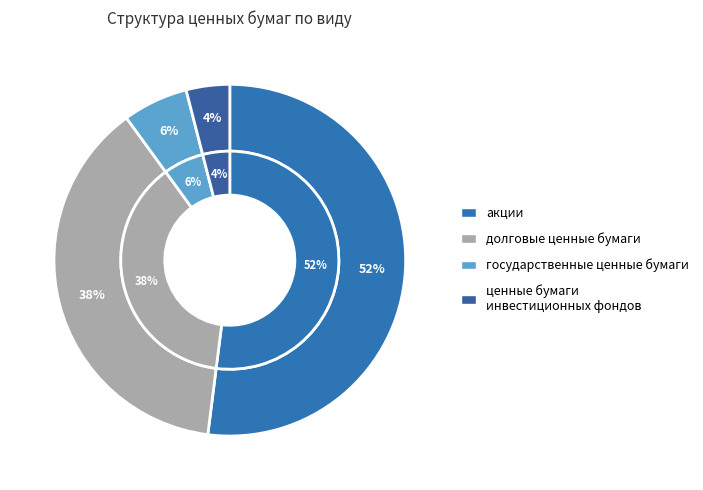

Which slice is the smallest?

ценные бумаги инвестиционных фондов